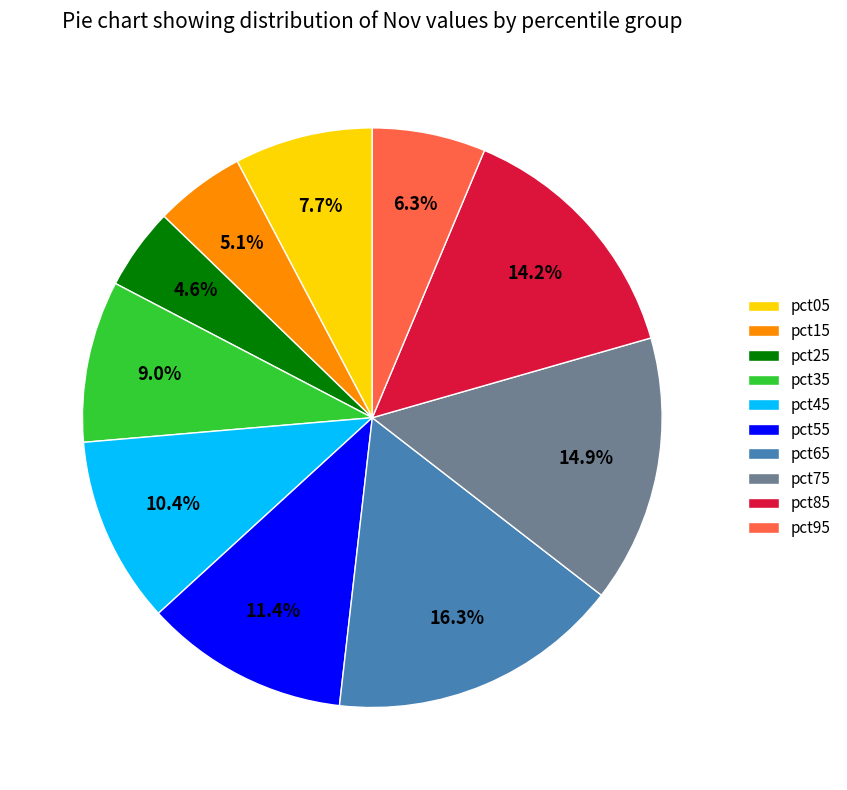

Which has a higher value, pct85 or pct45?

pct85